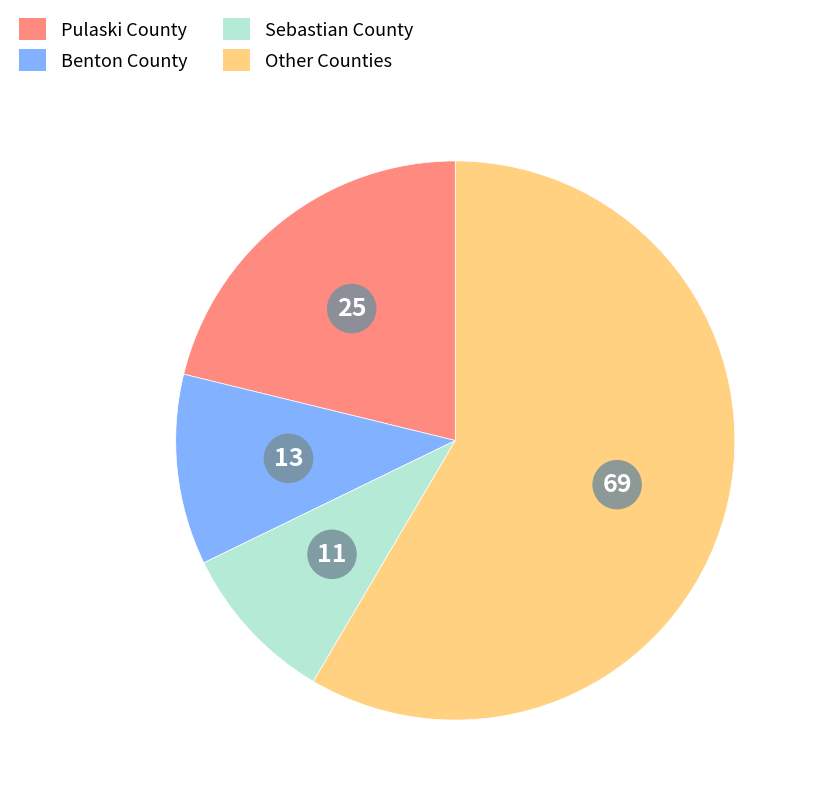

Is the sum of Benton County and Other Counties greater than half?

Yes